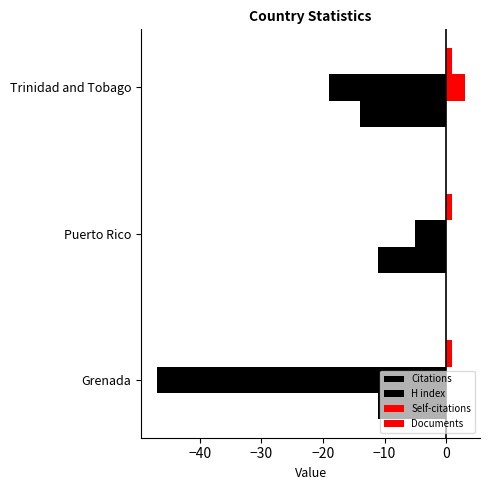

Count the number of categories in the chart.

3